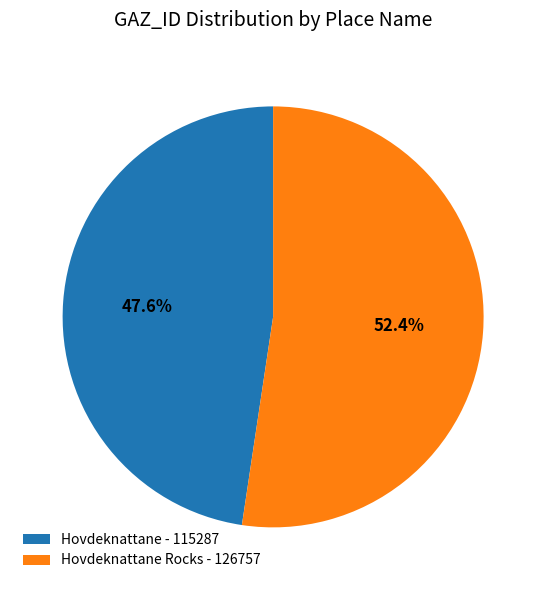

Is the sum of Hovdeknattane Rocks - 126757 and Hovdeknattane - 115287 greater than half?

Yes